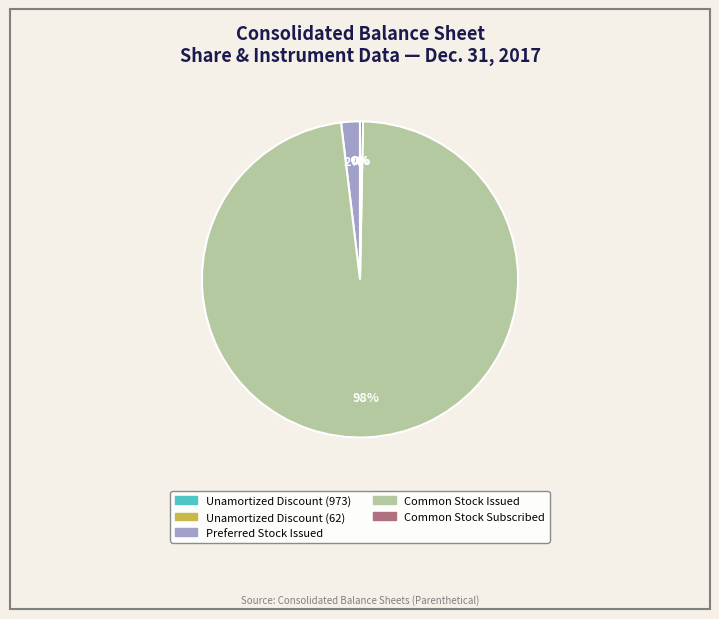

The Preferred Stock Issued slice represents 2% of the pie. True or false?

True